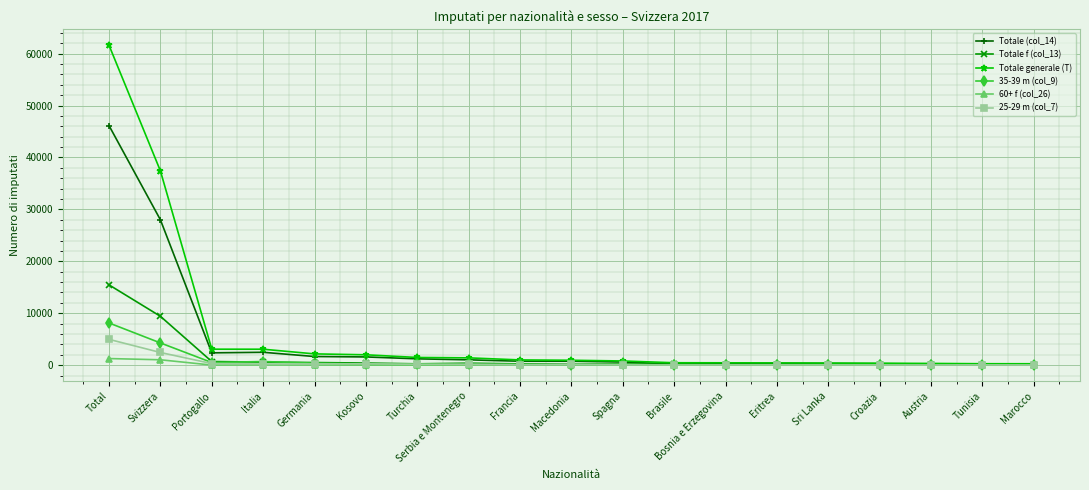

Which series changed the most between Svizzera and Turchia?

Totale generale (T)